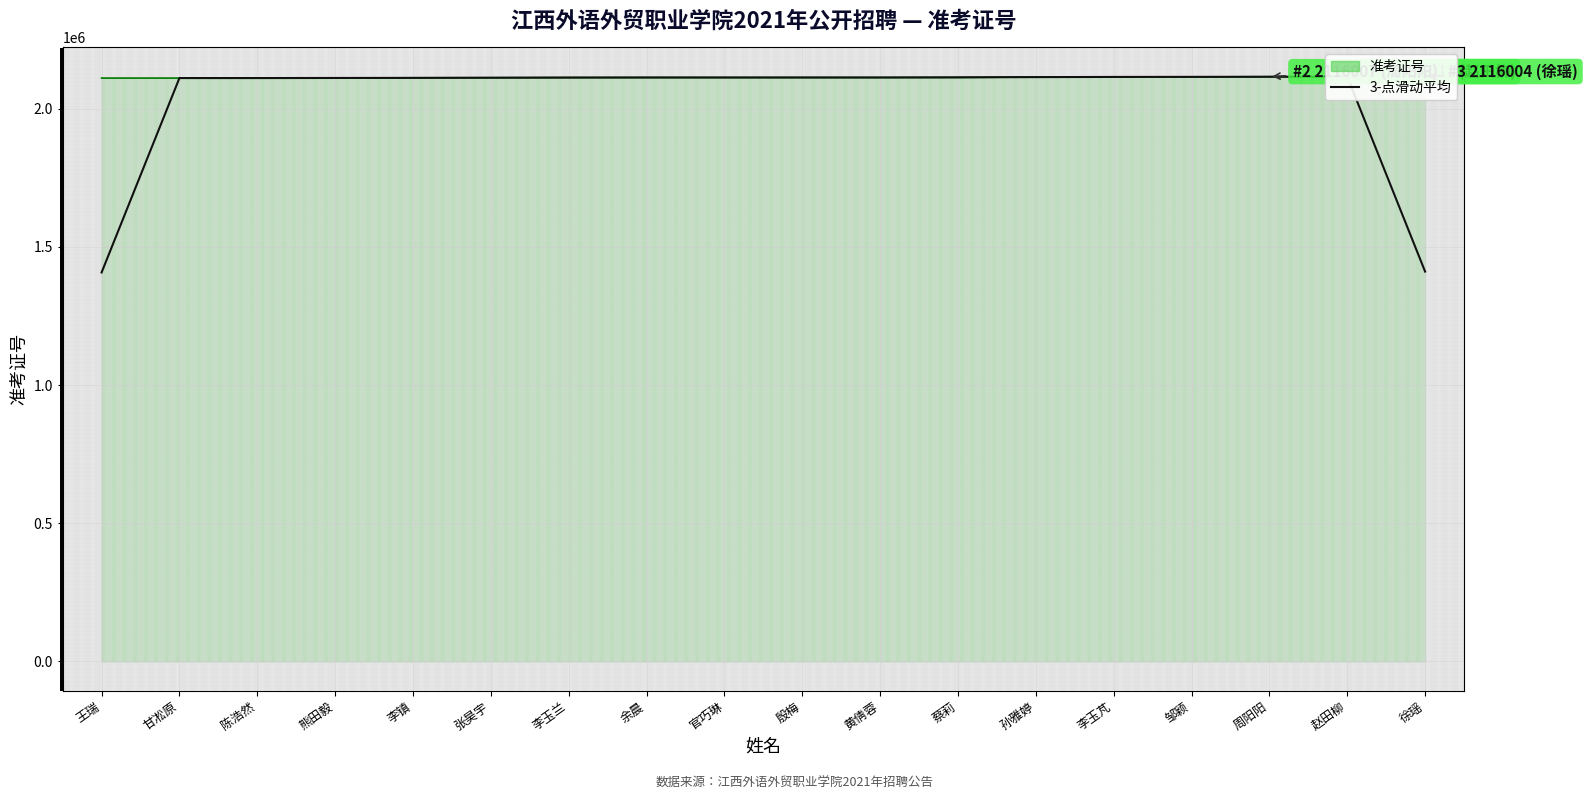

What is the sum of all values?

36630476.3